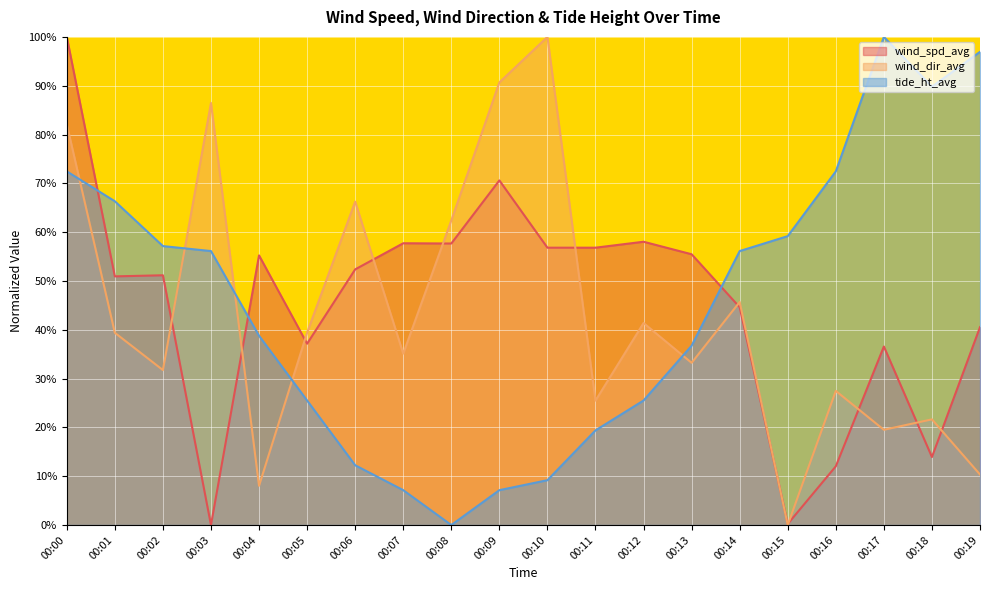

List the series in order of their peak value, highest first.

wind_spd_avg, wind_dir_avg, tide_ht_avg